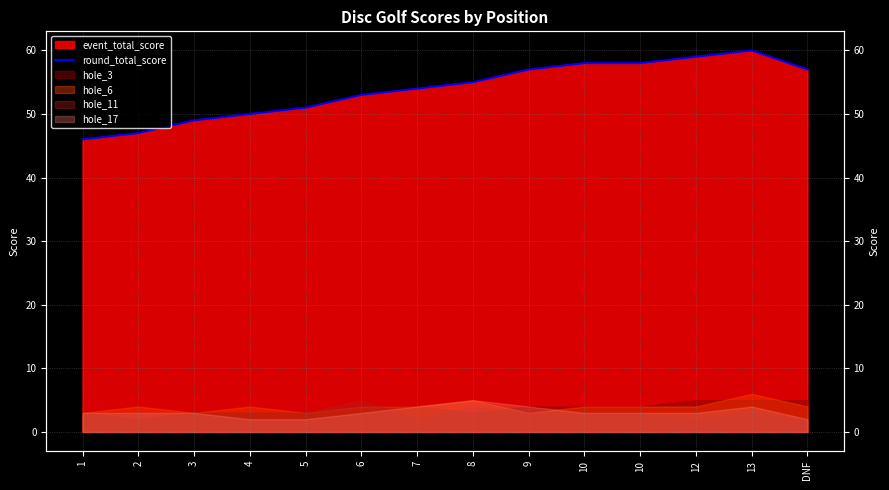

What is the label of the 7th point from the left?

7